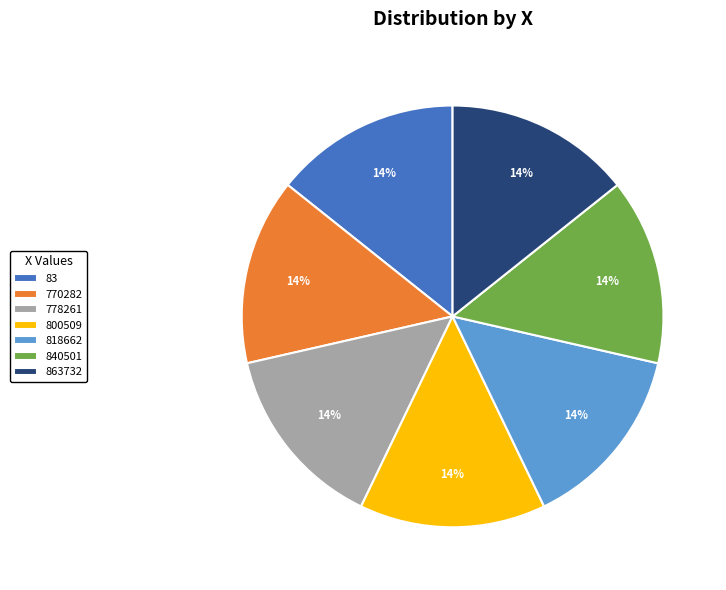

How many segments does this pie chart have?

7